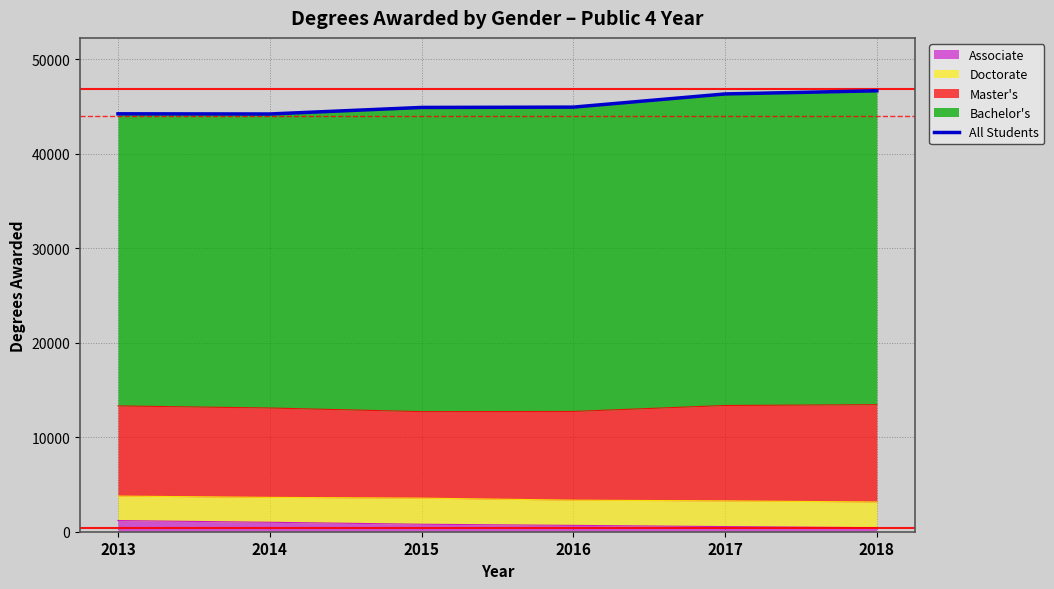

What is the sum of all values?

271349